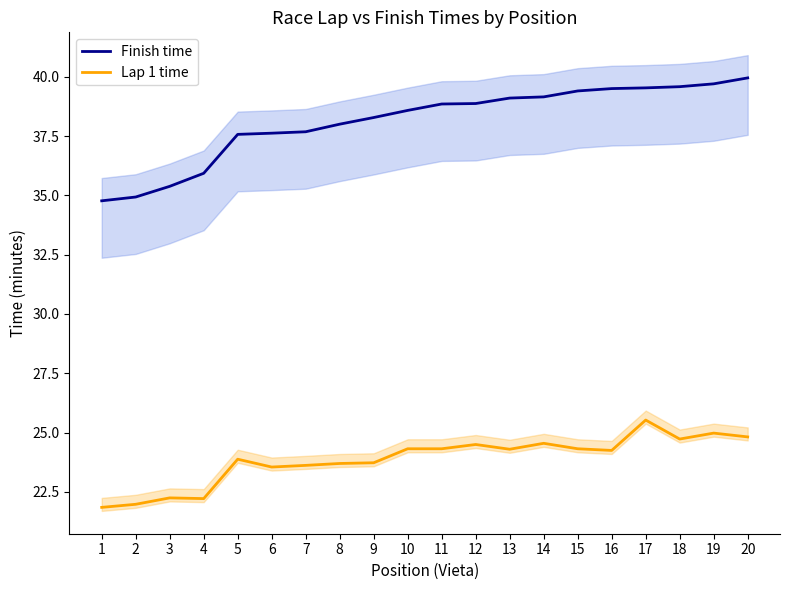

True or false: Lap 1 time has more than 2 interior local peaks.

True